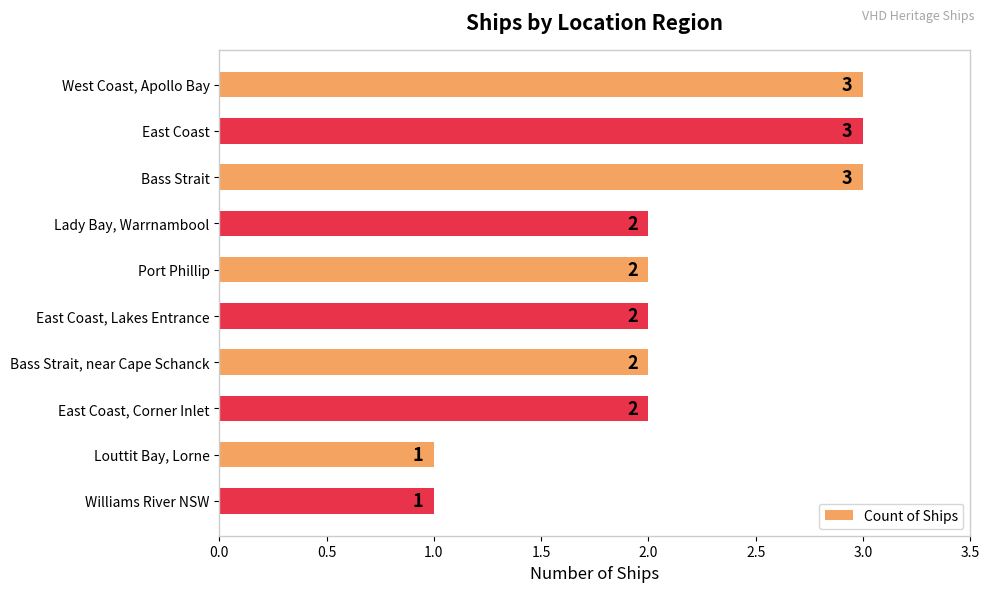

Reading top to bottom, what are all the values shown in this chart?

West Coast, Apollo Bay=3	East Coast=3	Bass Strait=3	Lady Bay, Warrnambool=2	Port Phillip=2	East Coast, Lakes Entrance=2	Bass Strait, near Cape Schanck=2	East Coast, Corner Inlet=2	Louttit Bay, Lorne=1	Williams River NSW=1